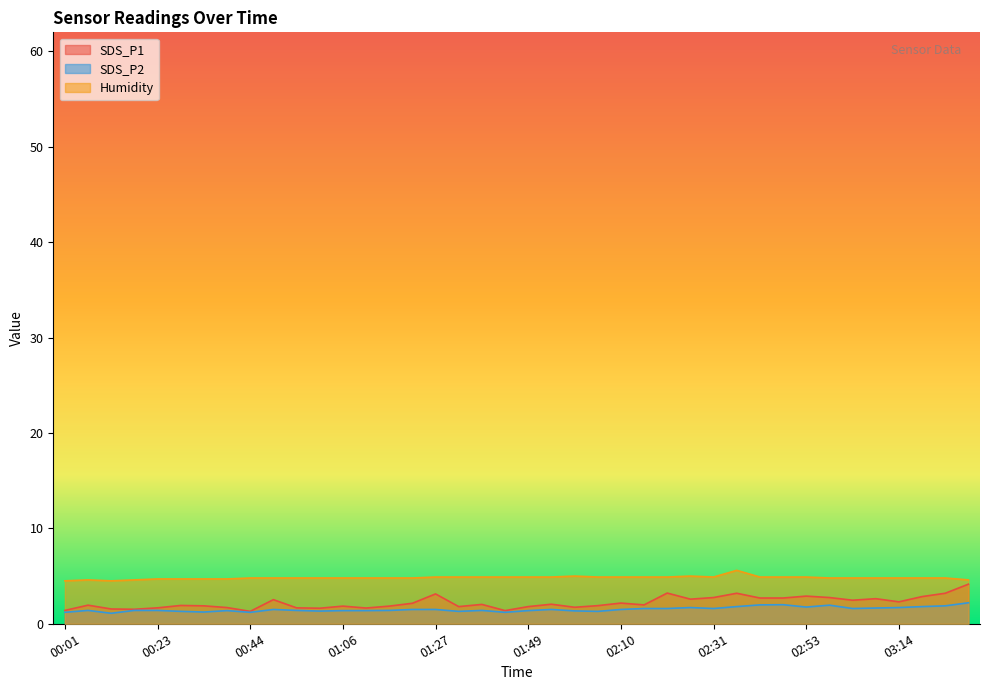

At how many categories does at least one series exceed 1?

40